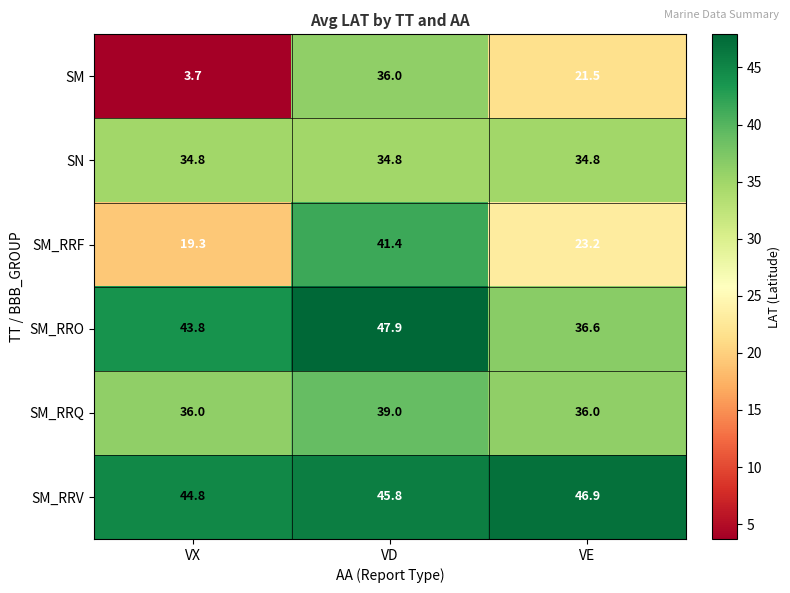

What is the sum of the SM_RRV values at VX and VD?

90.6